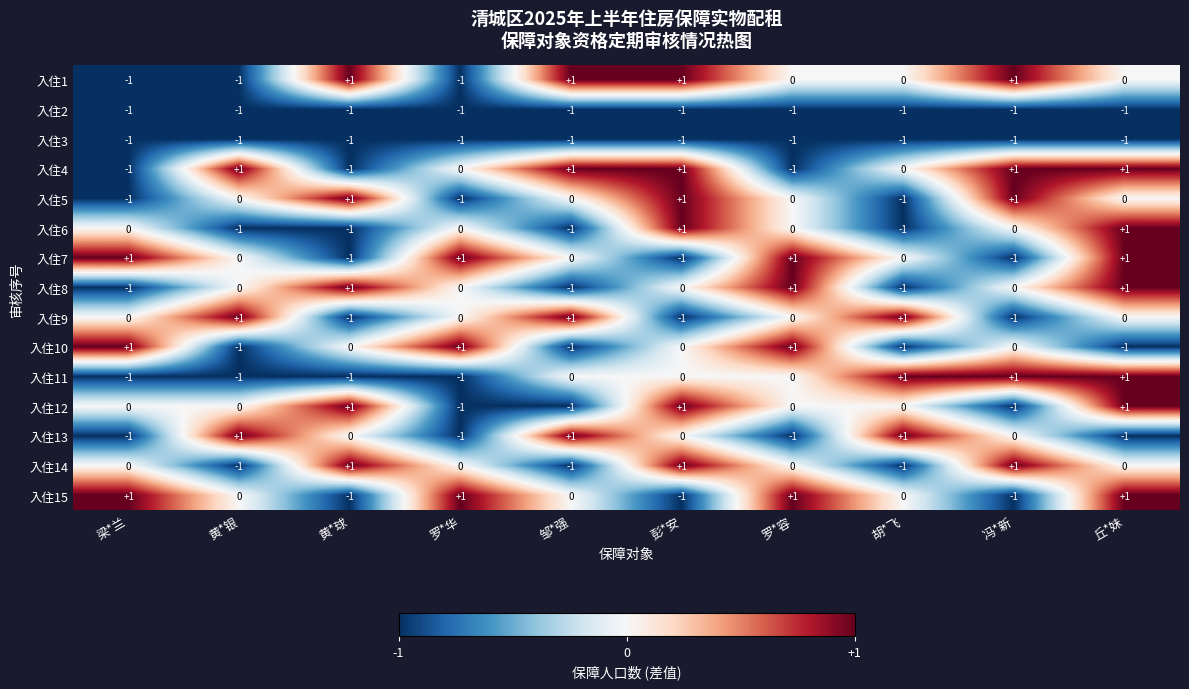

How many 入住12 values are between -1 and 1?

10